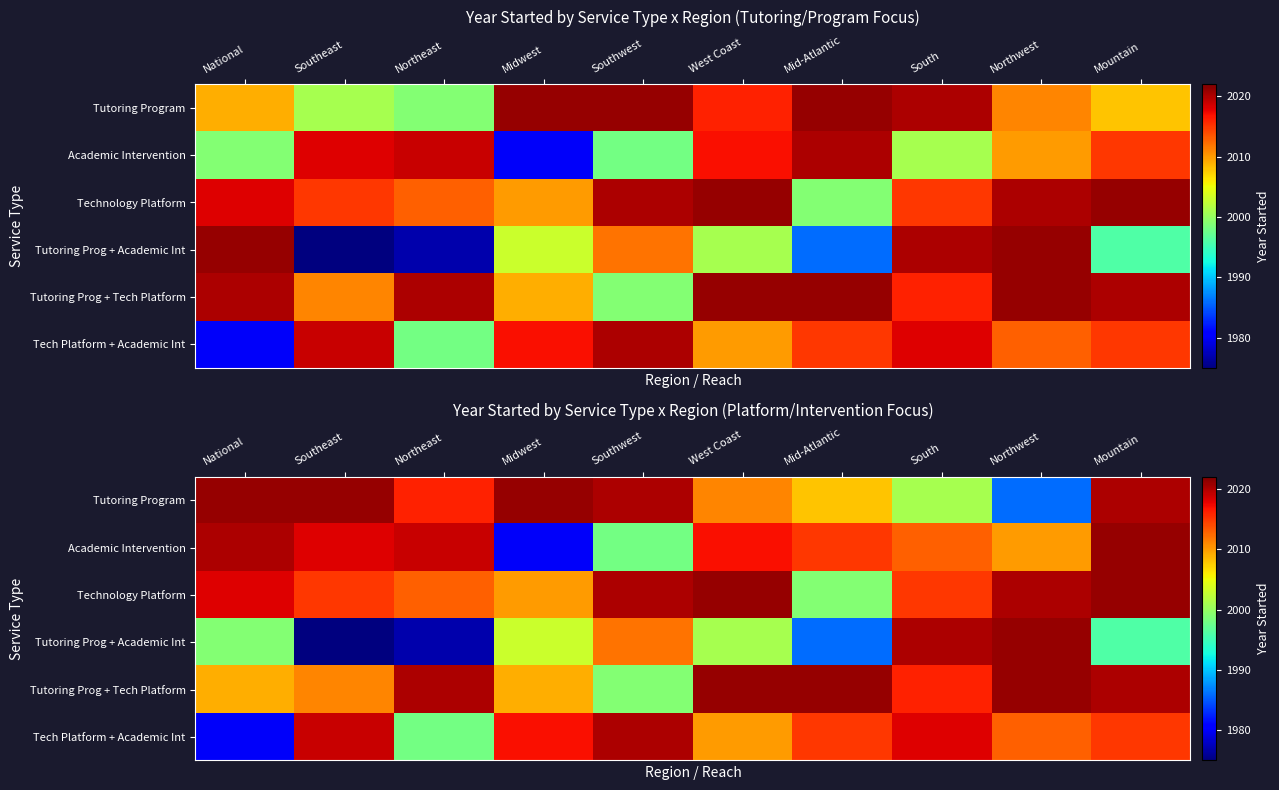

What is the maximum value for Tutoring Prog + Tech Platform?

2021